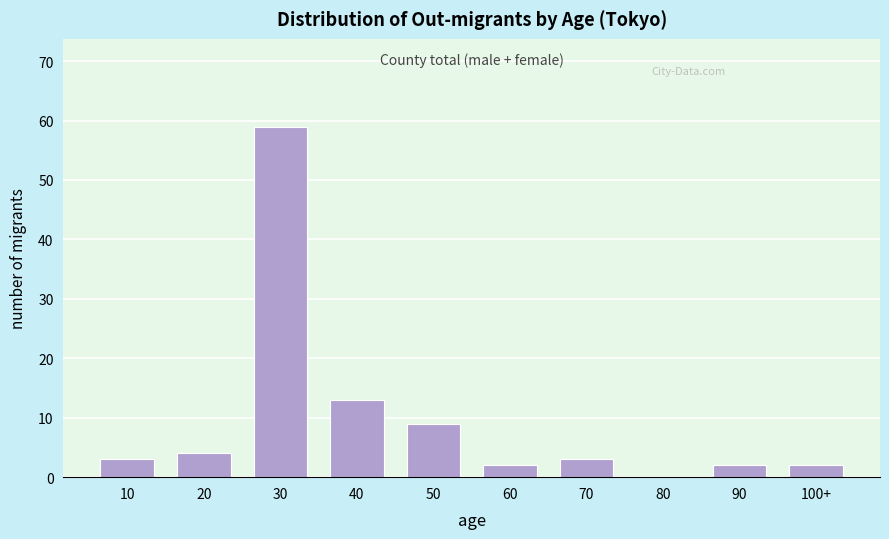

Reading left to right, extract all data points from this chart.

10=3	20=4	30=59	40=13	50=9	60=2	70=3	80=0	90=2	100+=2